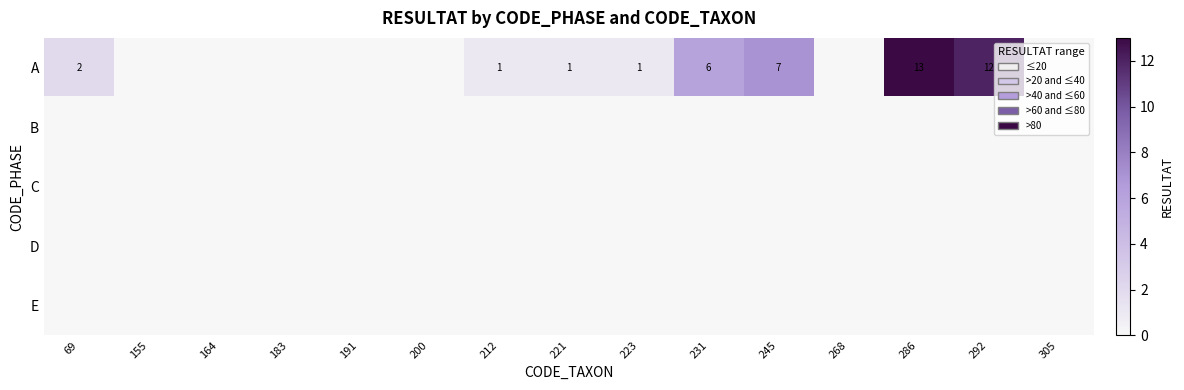

Which series changed the most between 223 and 268?

A